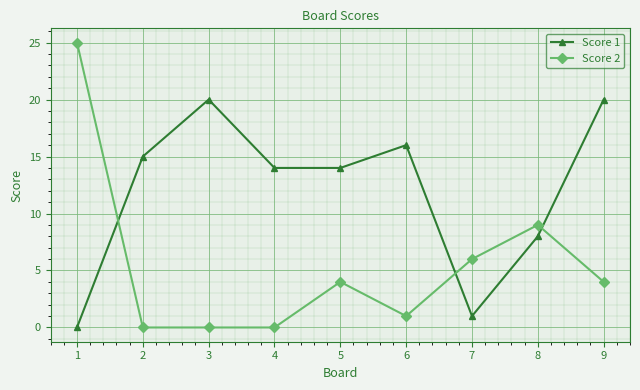

Between 2 and 5, which series saw the biggest shift?

Score 2